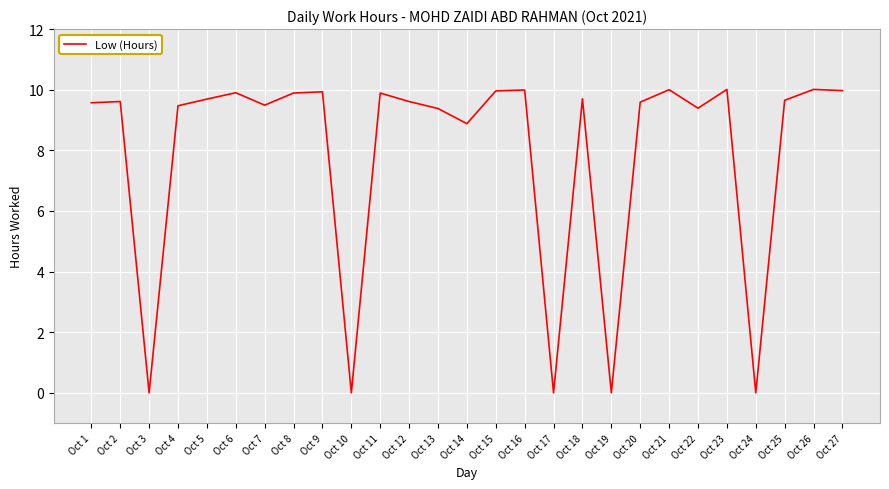

The chart shows a value of 13.8 at Oct 23. True or false?

False